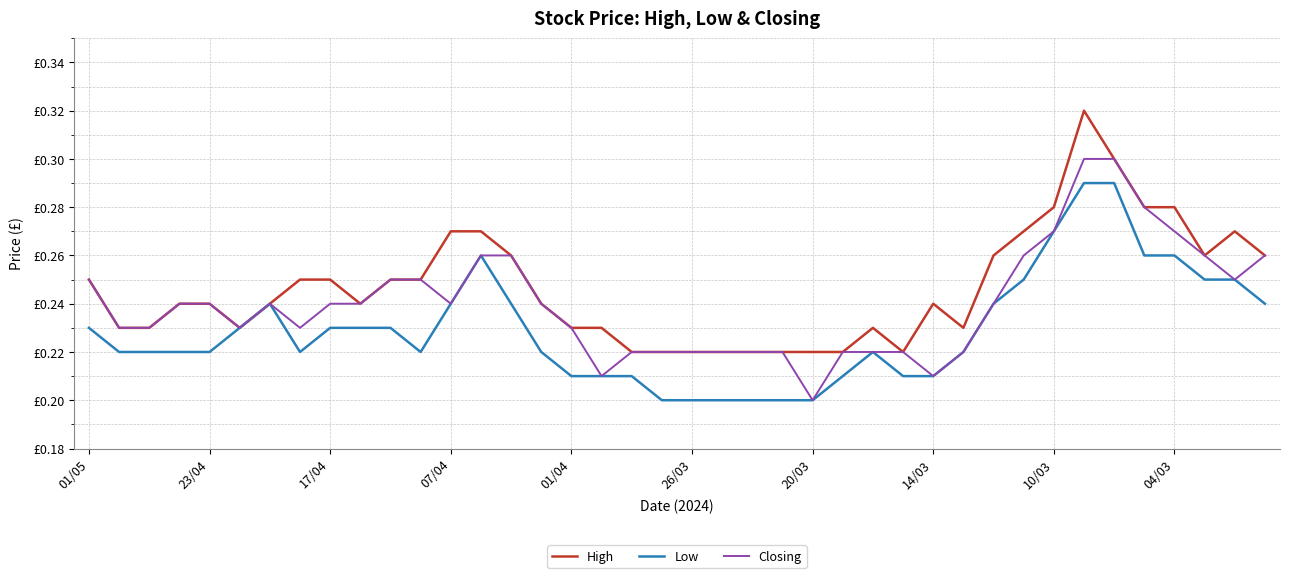

What is the average value of the High series?

0.2